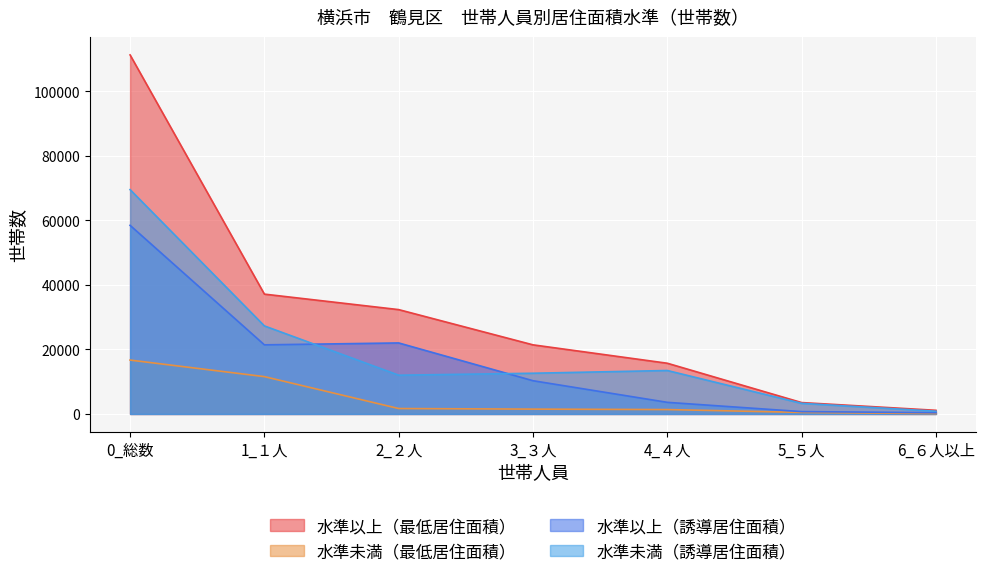

What is the label of the 4th point from the right?

3_３人